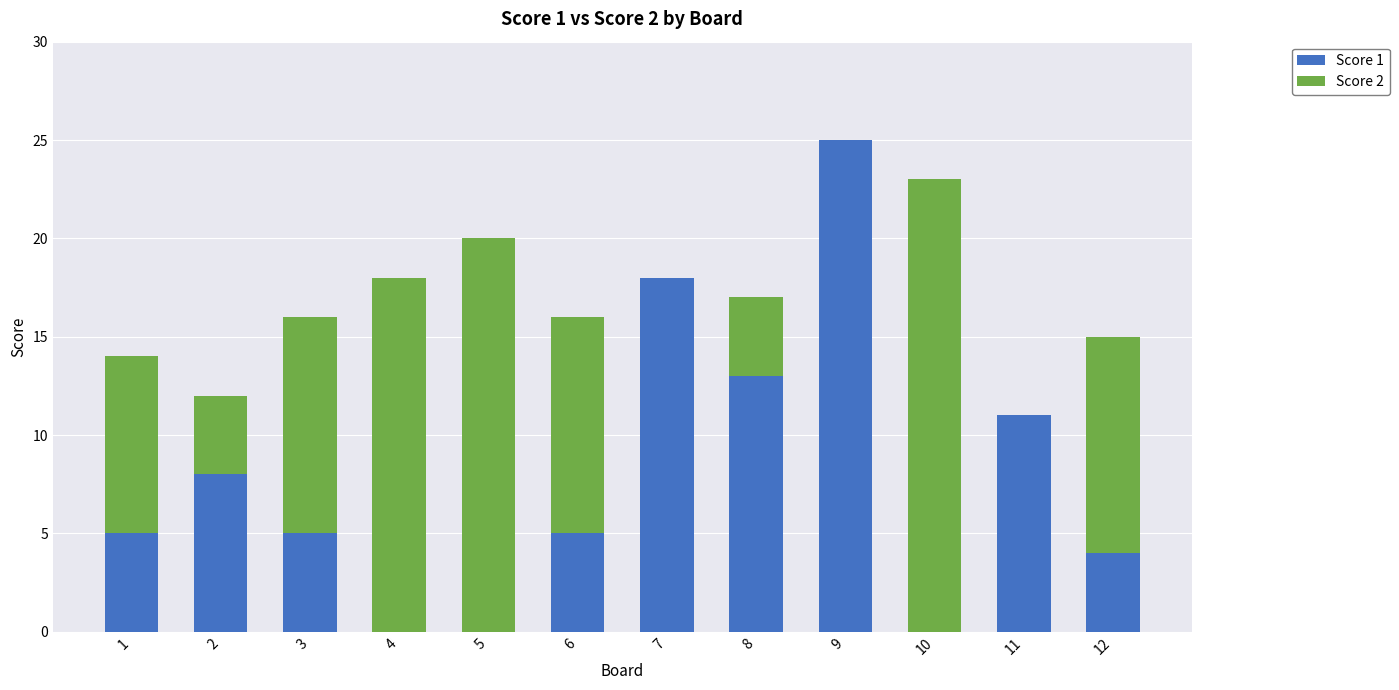

At which category is the sum across all series the highest?

9